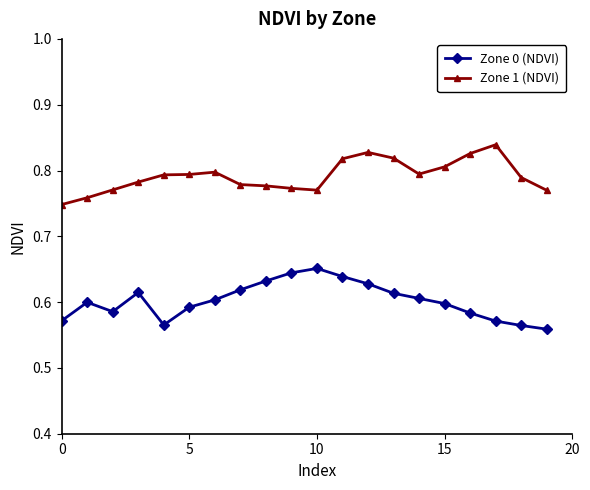

What is the sum of all Zone 1 (NDVI) values?

15.8